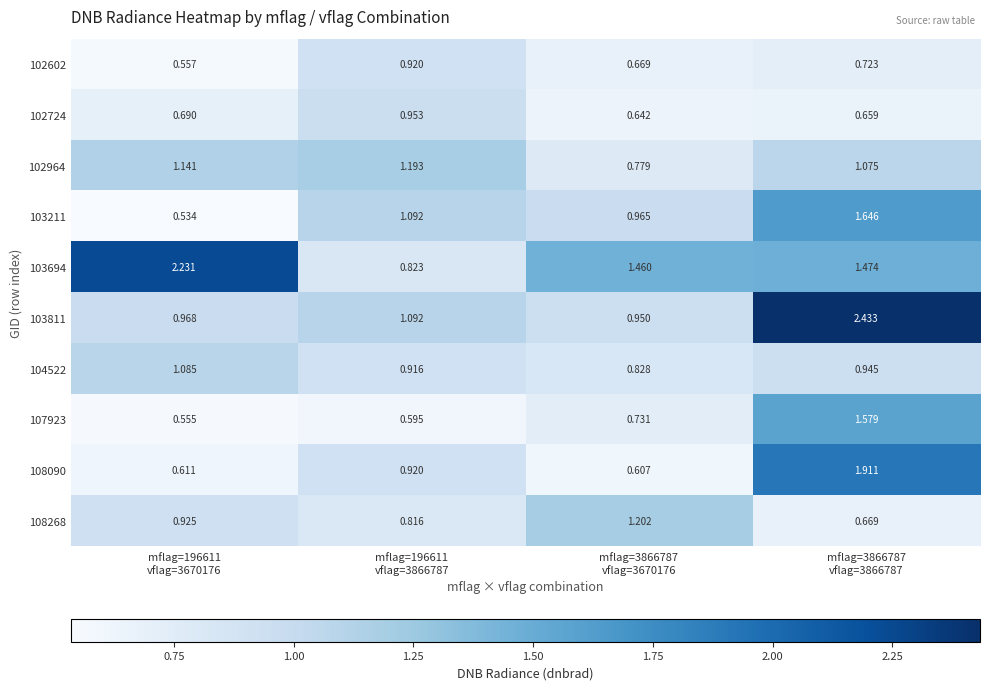

How many distinct data groups are displayed?

10